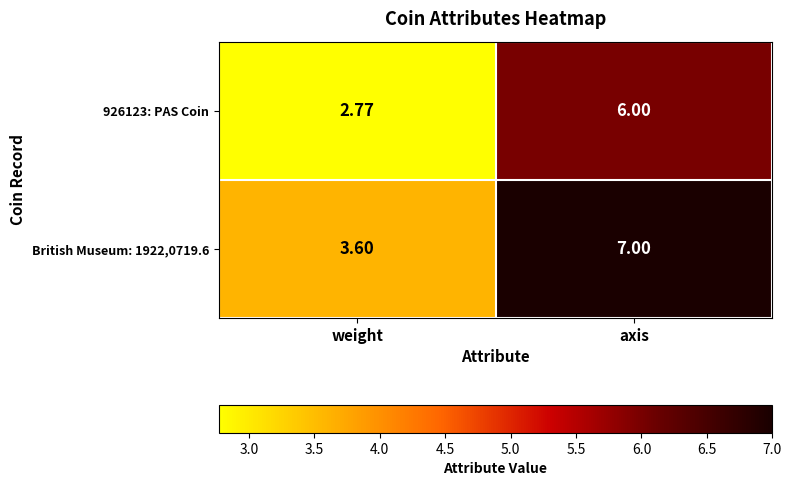

Which series has the largest range (max minus min)?

British Museum: 1922,0719.6